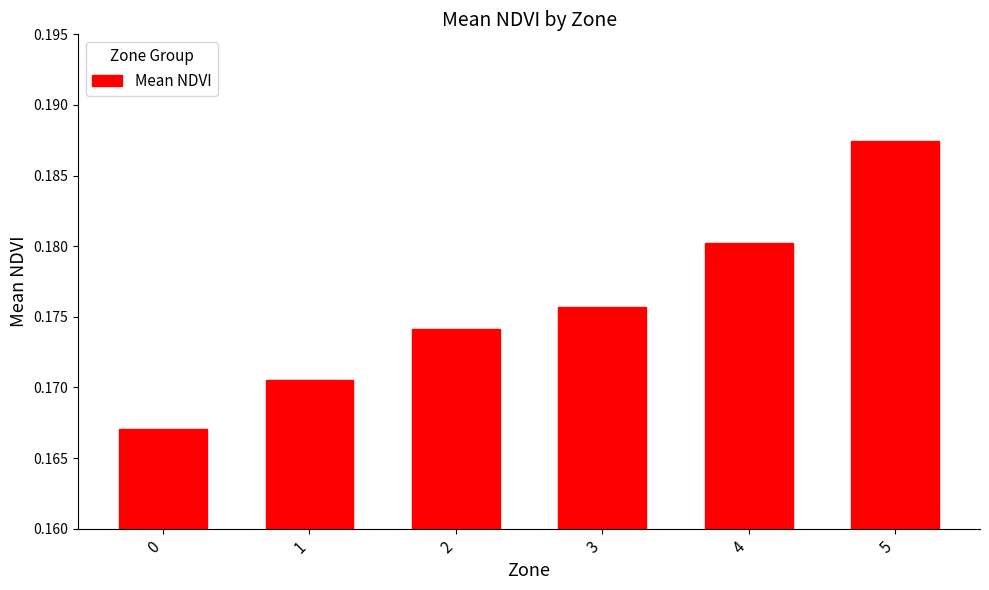

Which has a higher value, 0 or 2?

2